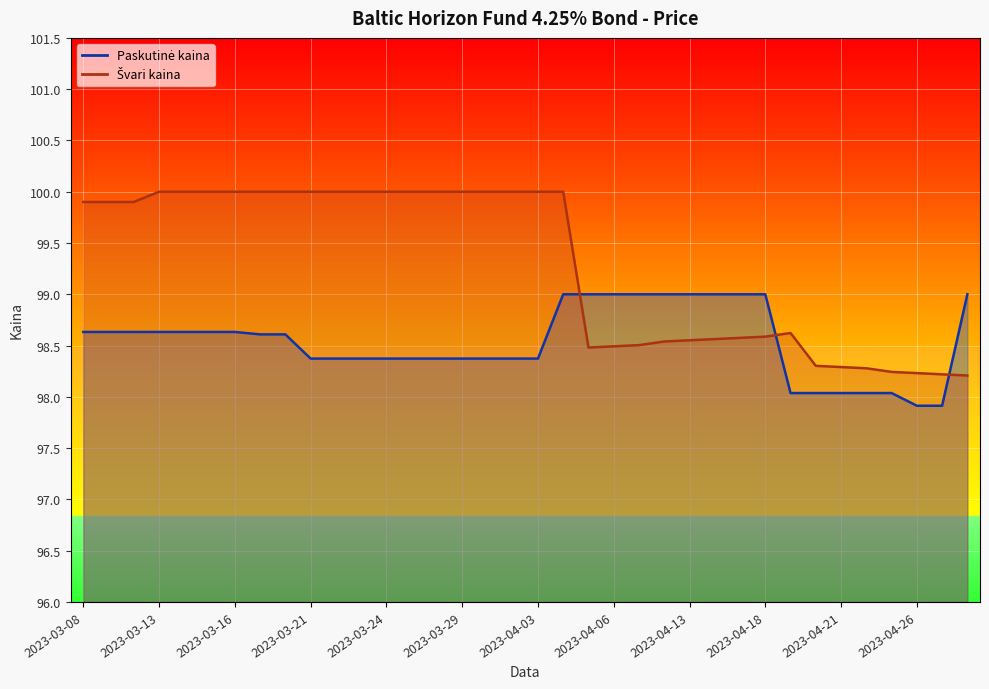

What is the difference between the maximum and minimum values in the Paskutinė kaina series?

1.1